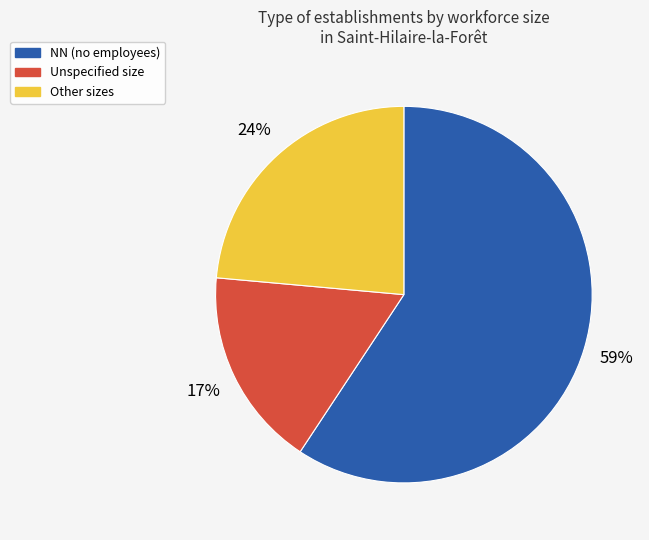

Does any single category account for the majority?

Yes